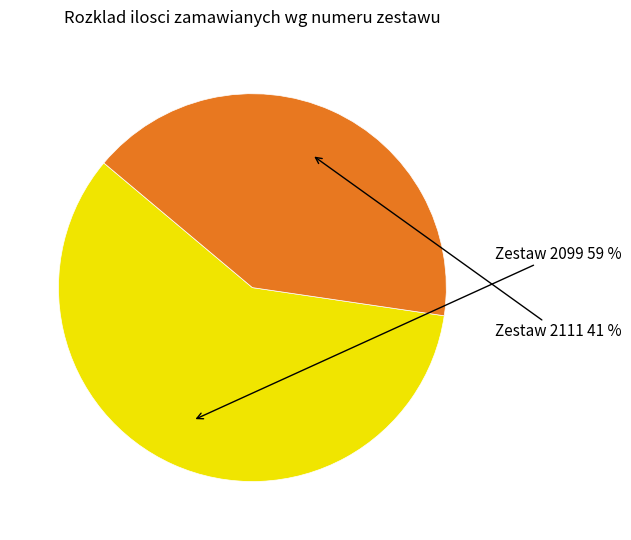

Is there a majority slice in this chart?

Yes